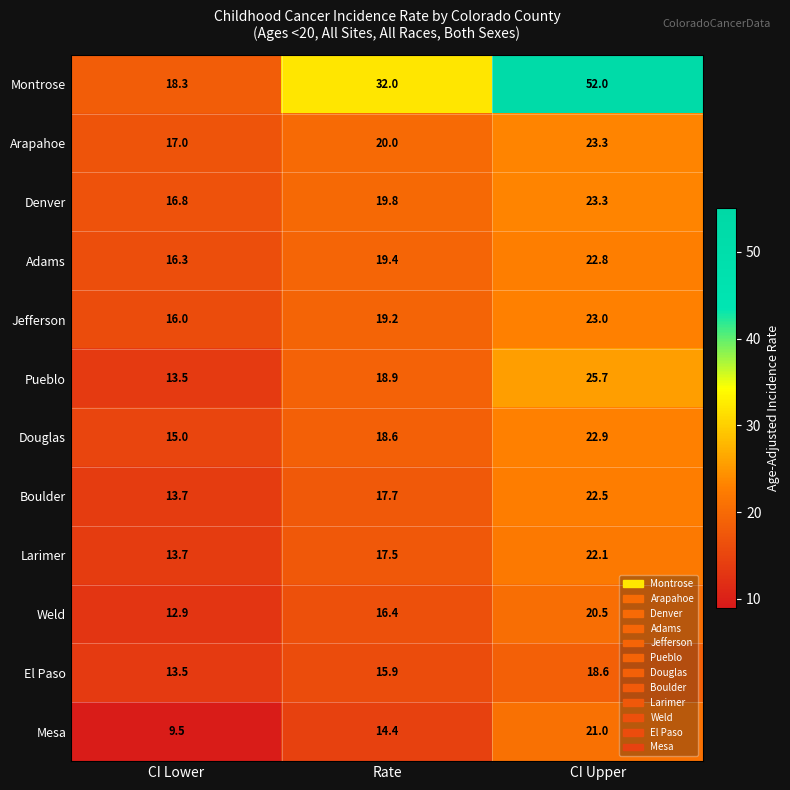

How many values in the Mesa series exceed 14?

2